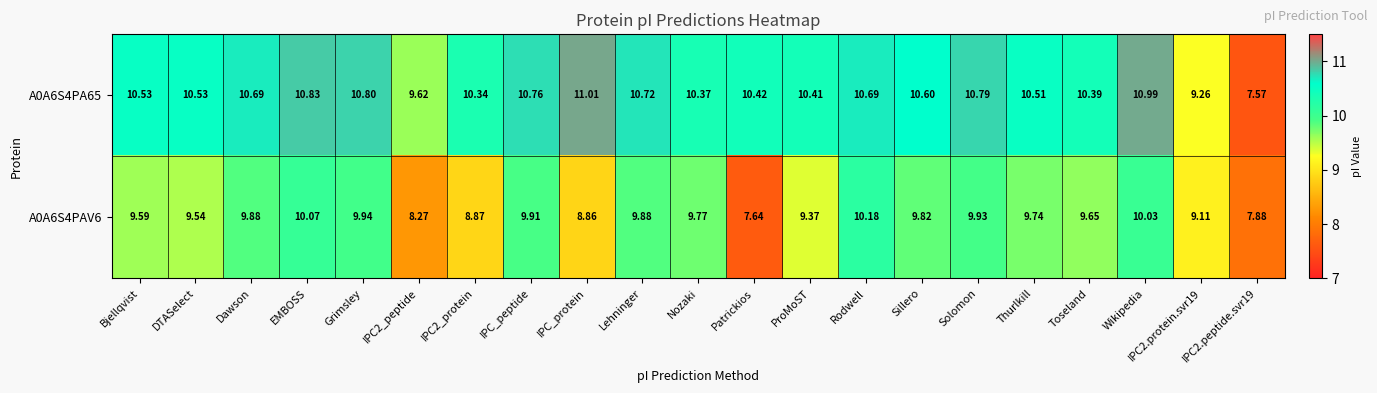

Is the value of A0A6S4PA65 at Toseland greater than the value of A0A6S4PAV6 at Grimsley?

Yes